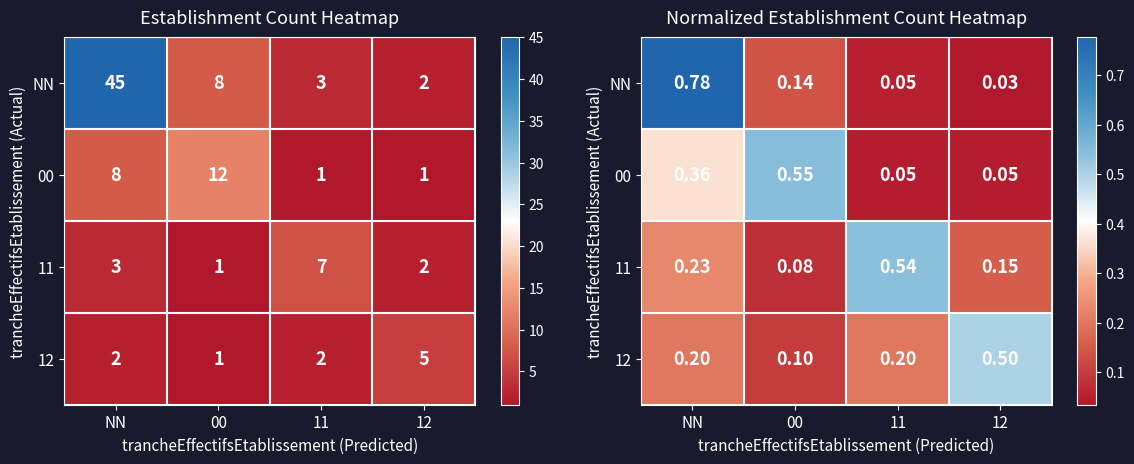

Is the value of 11 at 00 greater than the value of NN at 12?

Yes